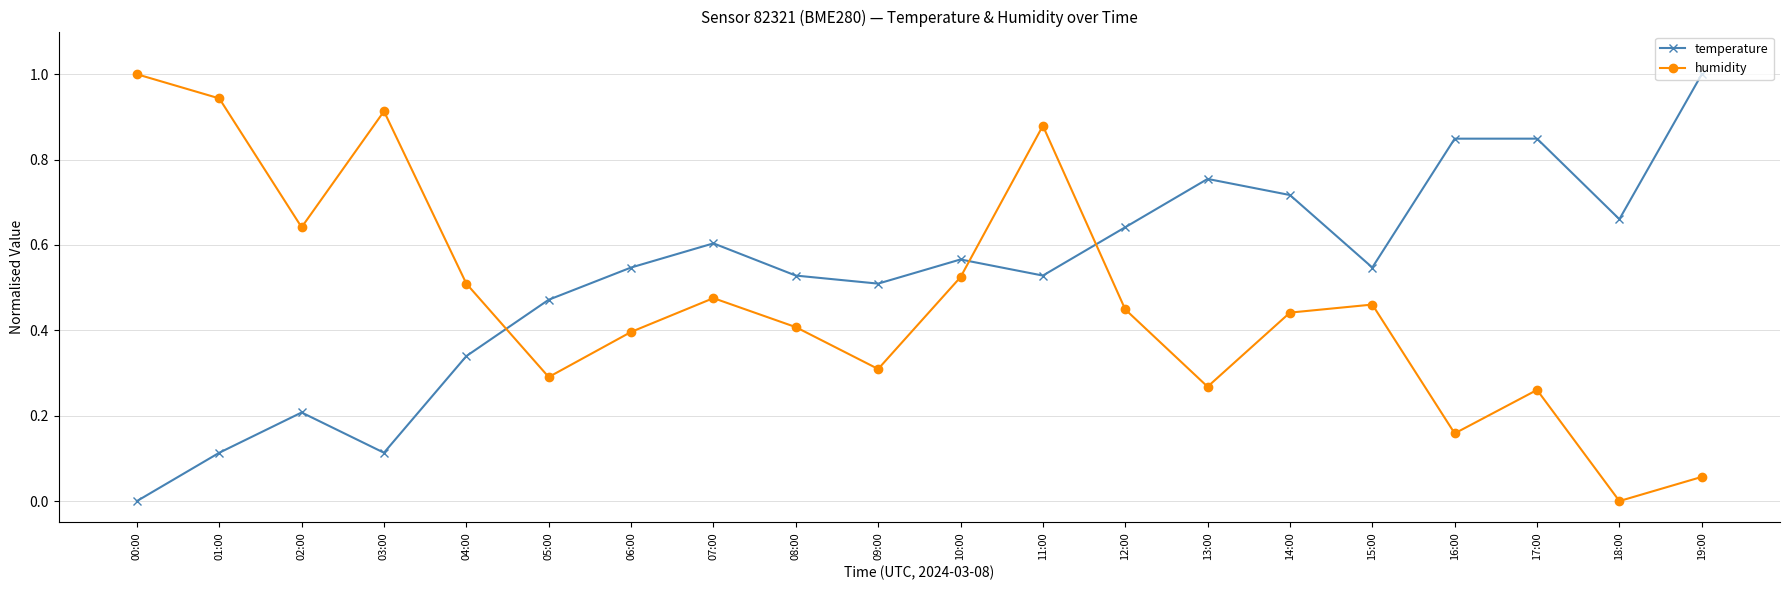

Does the chart have visible grid lines?

Yes